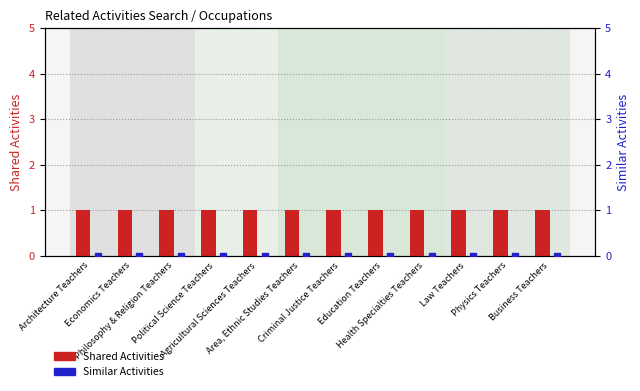

What is the total value across all series at Business Teachers?

1